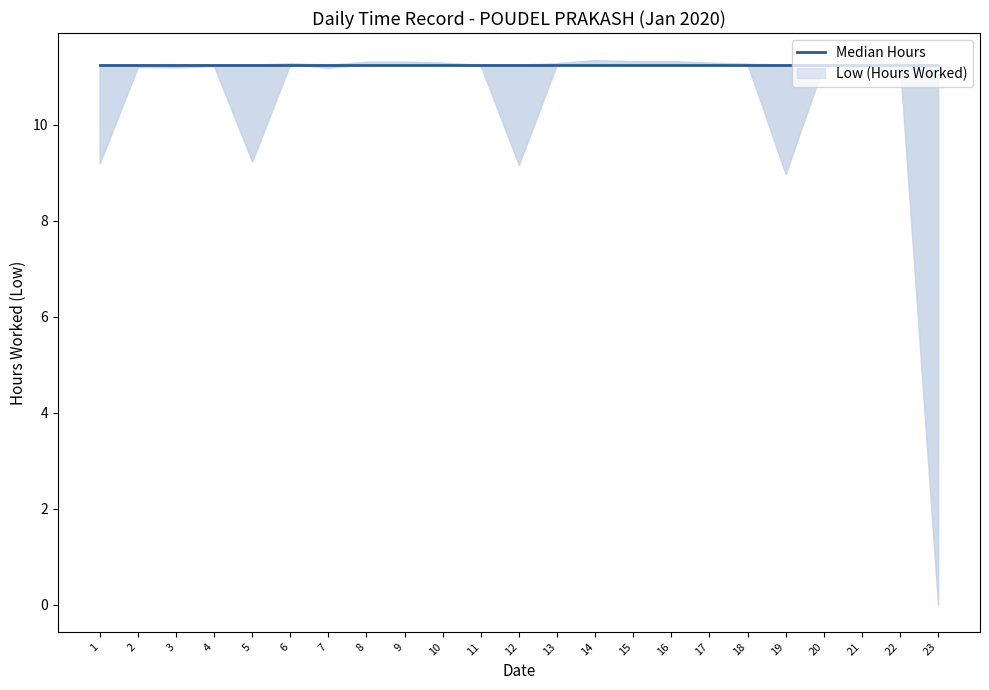

What is the ratio of the value at 1 to the value at 18?

0.8